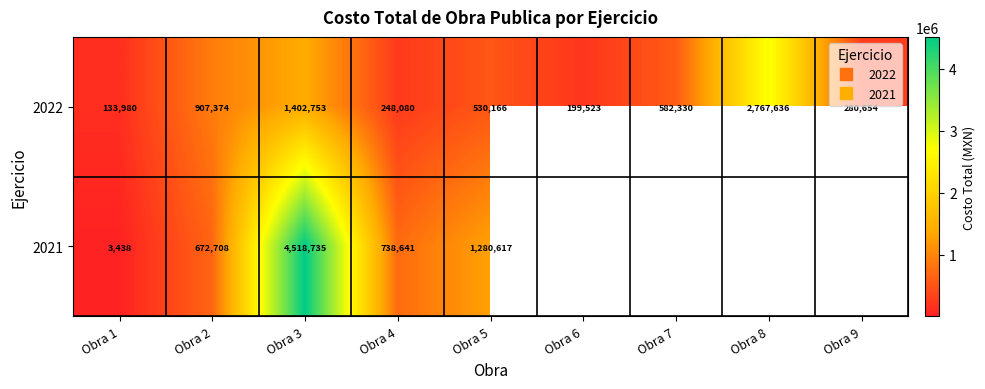

The 2021 series shows 3437.5 at Obra 1. True or false?

True